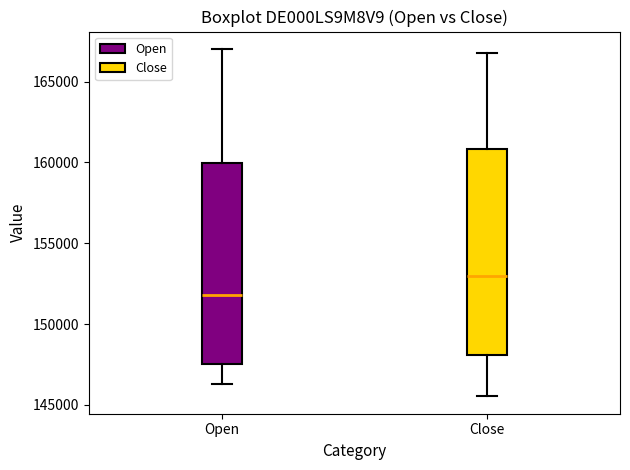

Reading left to right, read every box against the y-axis: the position of its median line, the range the box covers, and the ends of its whiskers. The values are not printed on the chart, so give them approximately, as read against the axis.

Open: median 152000, box 147500 to 160000, whiskers 146500 to 167000
Close: median 153000, box 148000 to 161000, whiskers 145500 to 167000